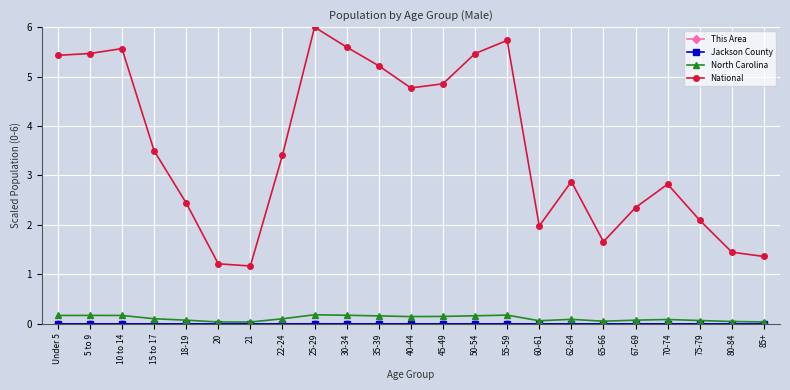

What position from the left is Under 5?

1